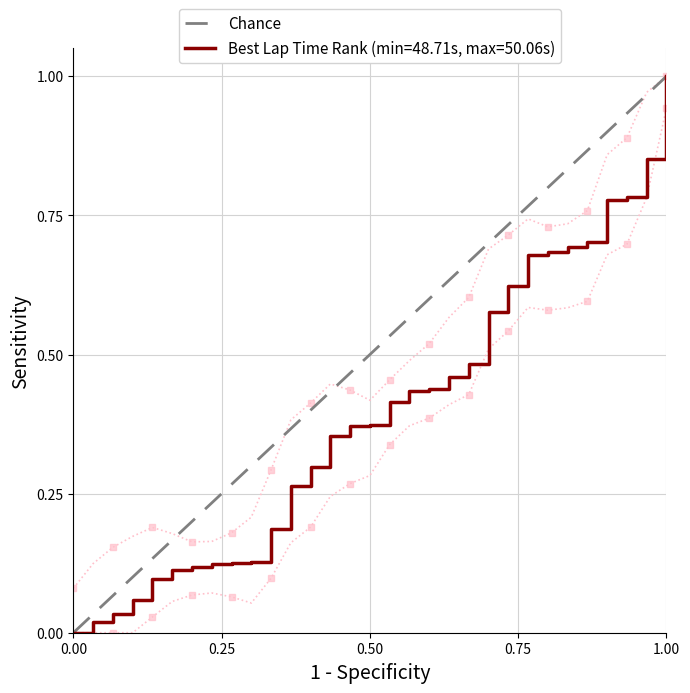

At which label does Best Lap Time Rank (min=48.71s, max=50.06s) reach its peak?

1.00